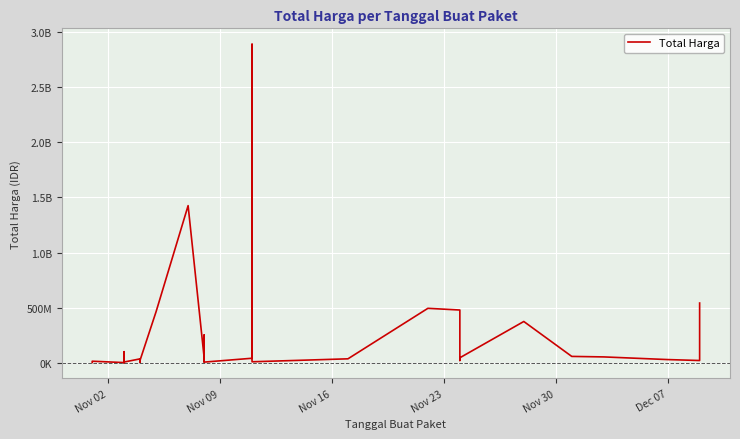

How many distinct data groups are displayed?

1